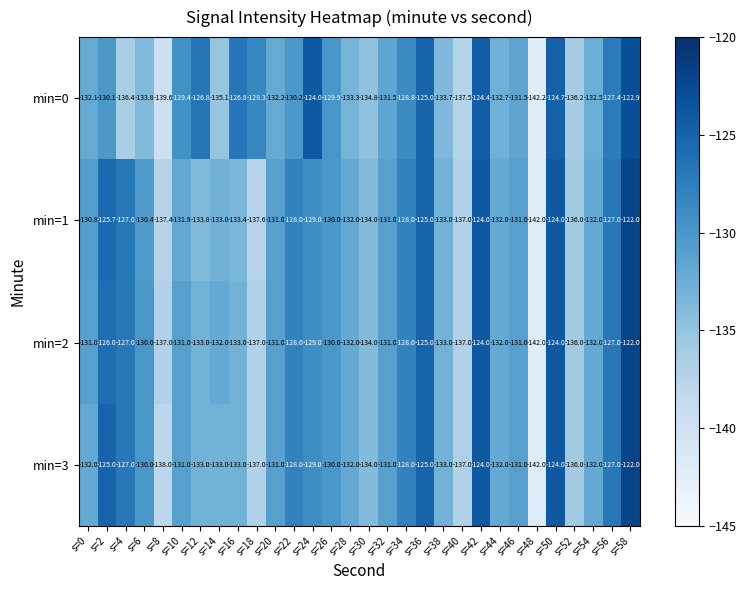

At which label does min=1 first exceed -131?

s=0